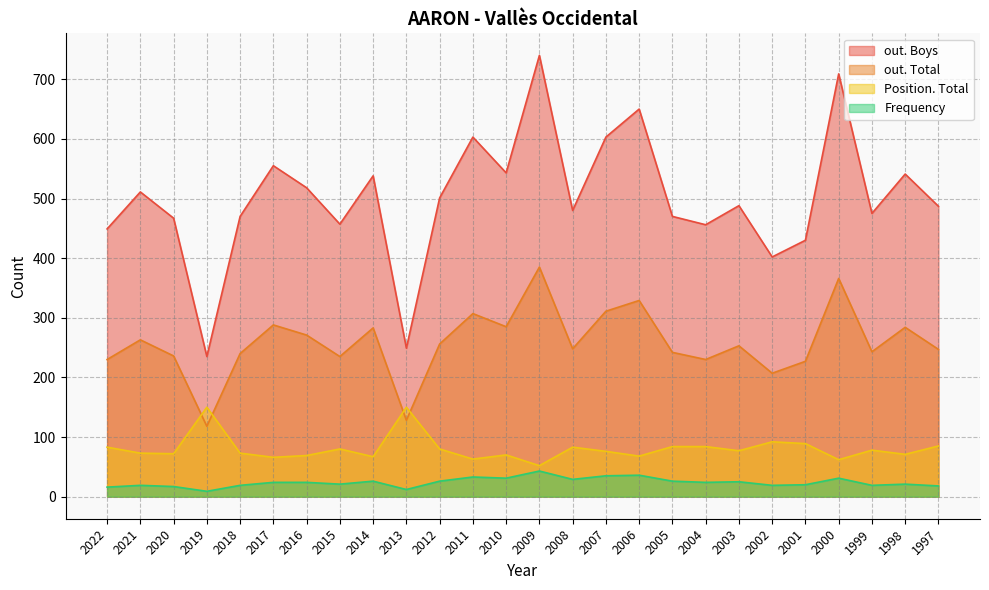

What is the value of the out. Boys point at the 19th from the left?

456